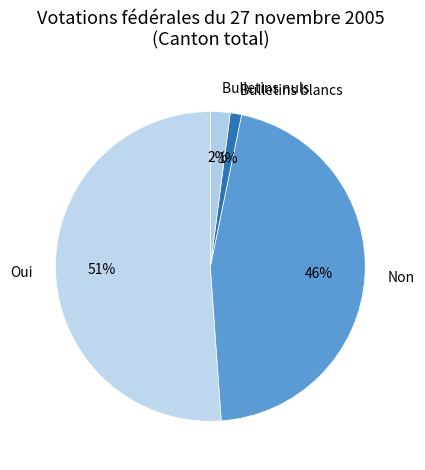

Count the number of slices in the pie.

4